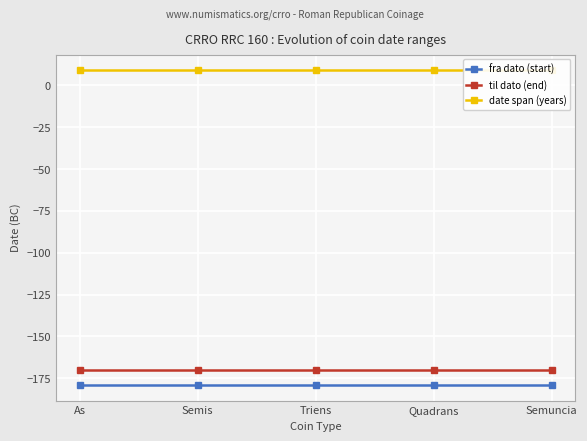

Reading right to left, what are all the values shown in this chart?

fra dato (start): -179	-179	-179	-179	-179
til dato (end): -170	-170	-170	-170	-170
date span (years): 9	9	9	9	9